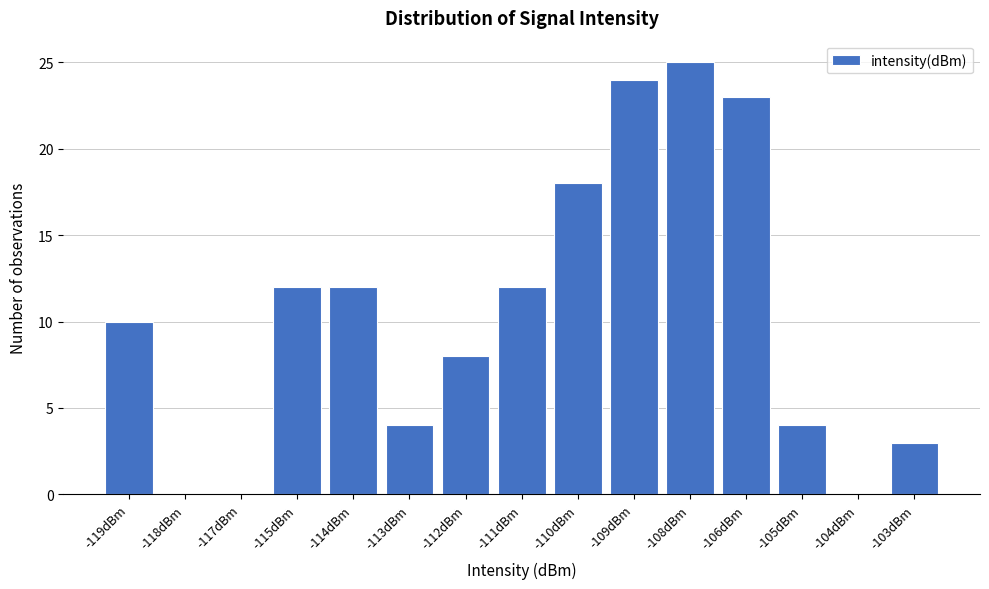

Reading left to right, what are all the values shown in this chart?

-119dBm=10	-118dBm=0	-117dBm=0	-115dBm=12	-114dBm=12	-113dBm=4	-112dBm=8	-111dBm=12	-110dBm=18	-109dBm=24	-108dBm=25	-106dBm=23	-105dBm=4	-104dBm=0	-103dBm=3